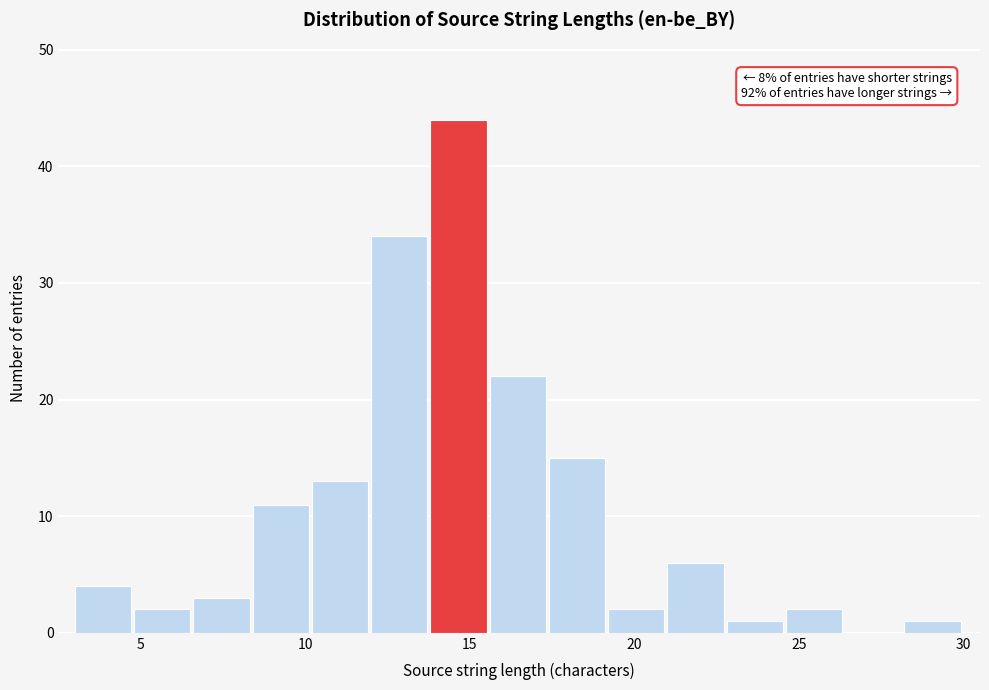

Around what value on the x-axis is the tallest bar? Give the approximate position of its centre, as read against the axis.

14.5